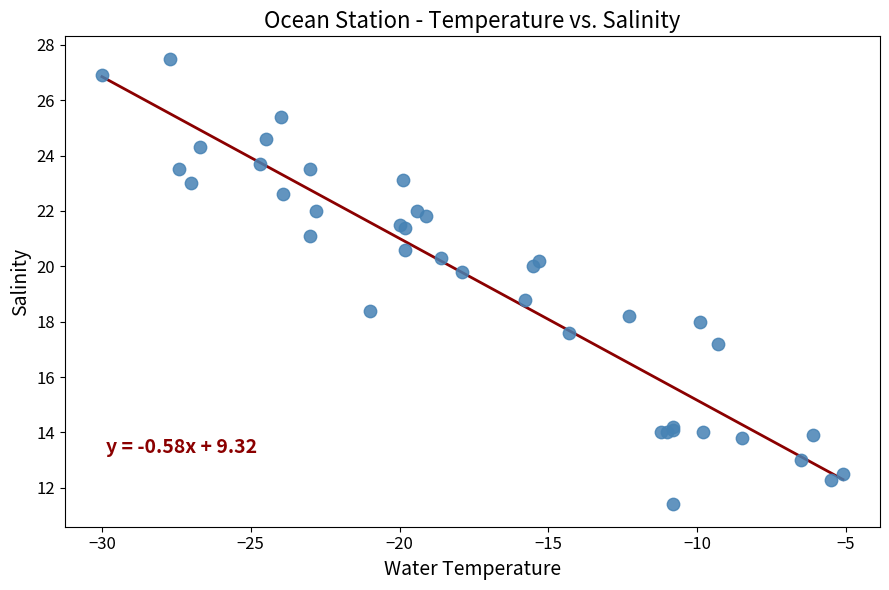

What Y value in the scatter plot is closest to 19?

18.8